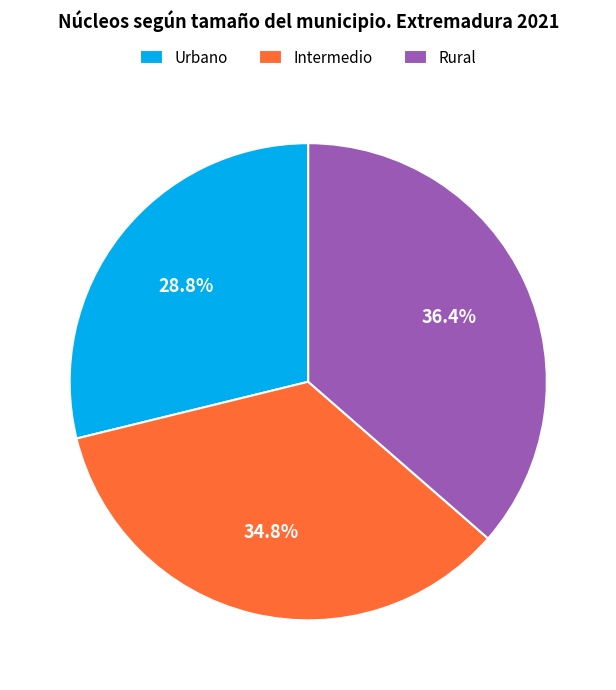

What is the ratio of the value at Rural to the value at Urbano?

1.3